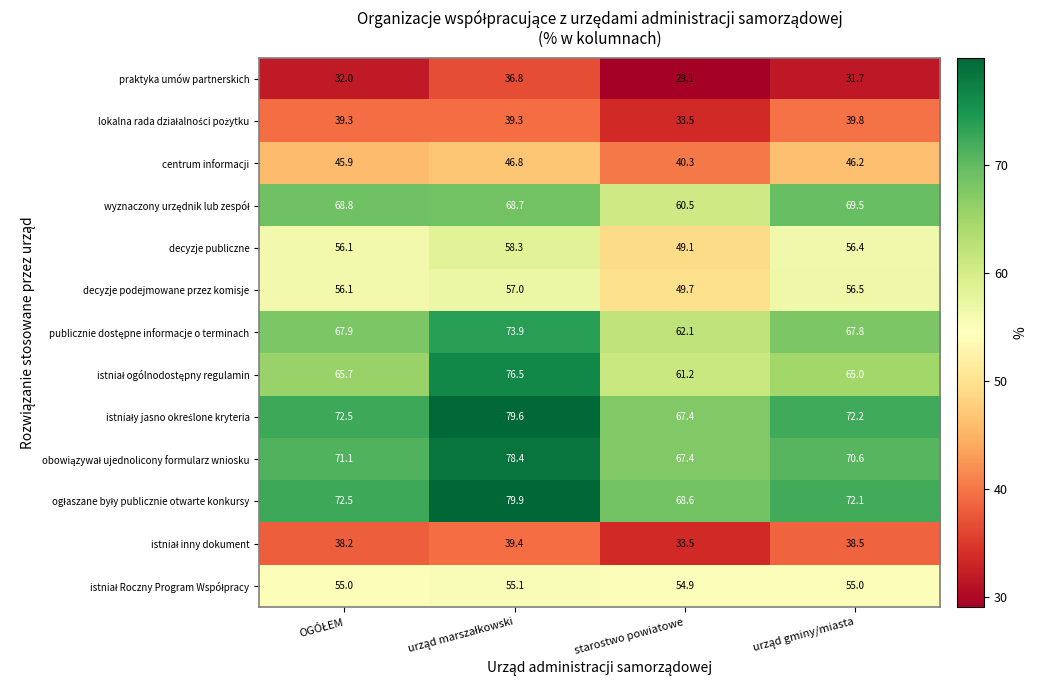

What is the average value of the decyzje podejmowane przez komisje series?

54.8